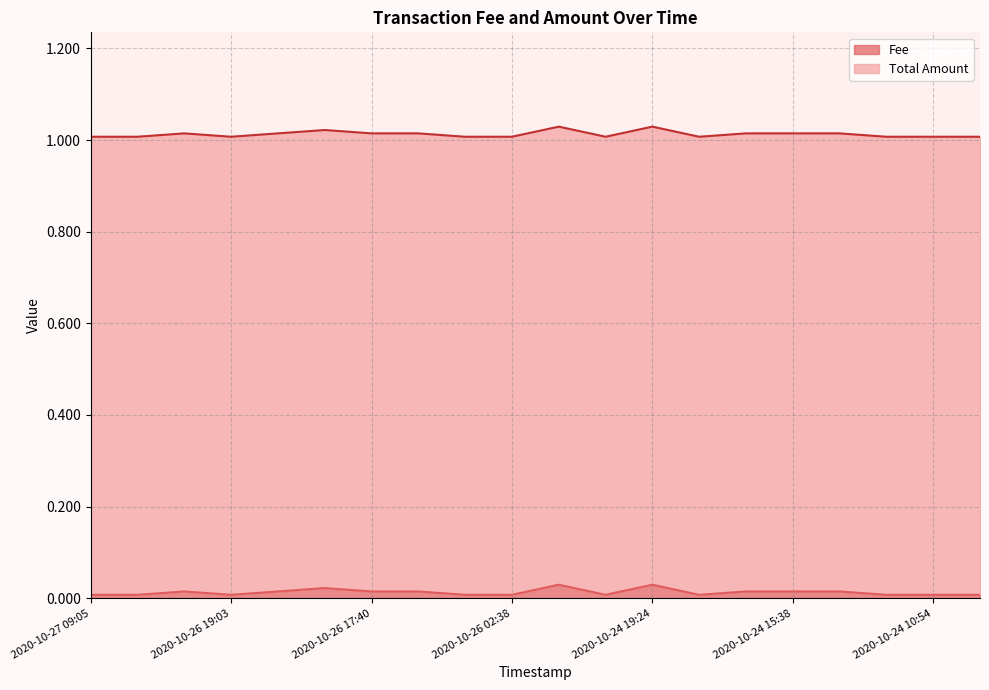

Rank the categories by value from lowest to highest.

2020-10-27 09:05, 2020-10-27 08:19, 2020-10-26 19:03, 2020-10-26 15:03, 2020-10-26 02:38, 2020-10-24 20:22, 2020-10-24 19:18, 2020-10-24 11:27, 2020-10-24 10:54, 2020-10-24 10:33, 2020-10-26 20:35, 2020-10-26 18:48, 2020-10-26 17:40, 2020-10-26 15:35, 2020-10-24 15:54, 2020-10-24 15:38, 2020-10-24 12:08, 2020-10-26 17:45, 2020-10-26 02:12, 2020-10-24 19:24